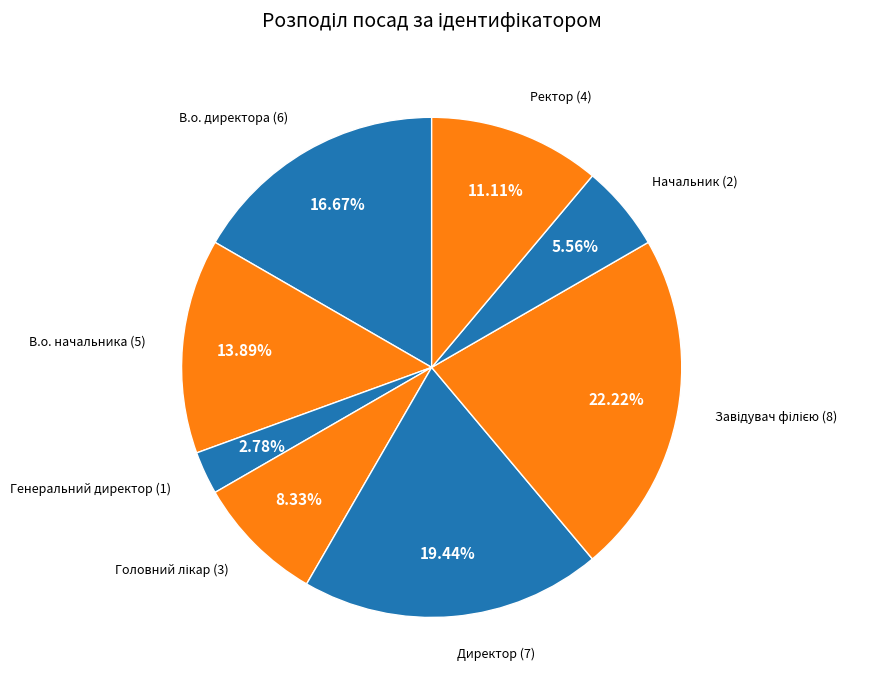

Rank the categories by value from highest to lowest.

Завідувач філією, Директор, В.о. директора, В.о. начальника, Ректор, Головний лікар, Начальник, Генеральний директор